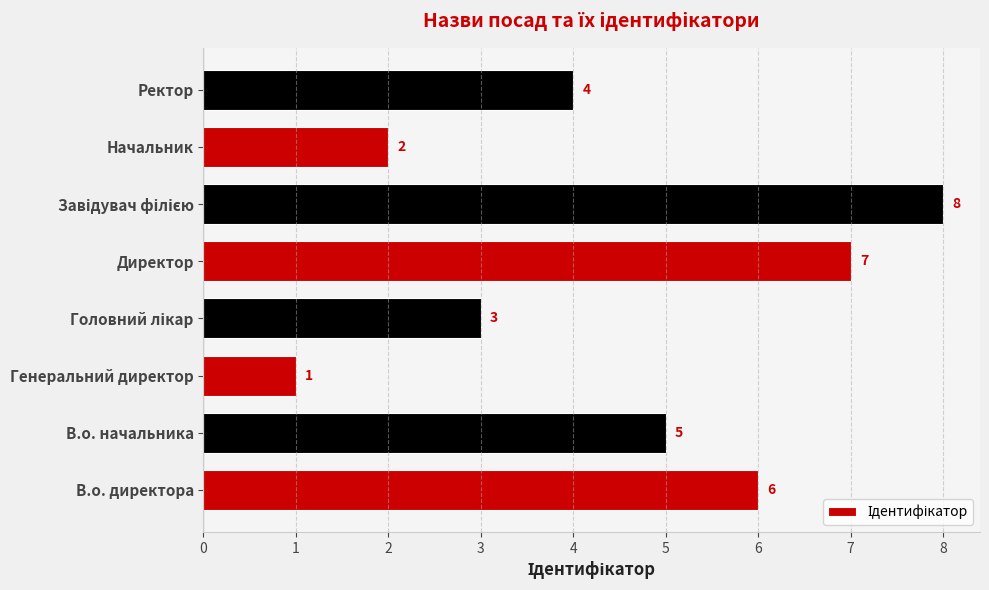

Reading top to bottom, list all the values displayed in this chart.

4	2	8	7	3	1	5	6